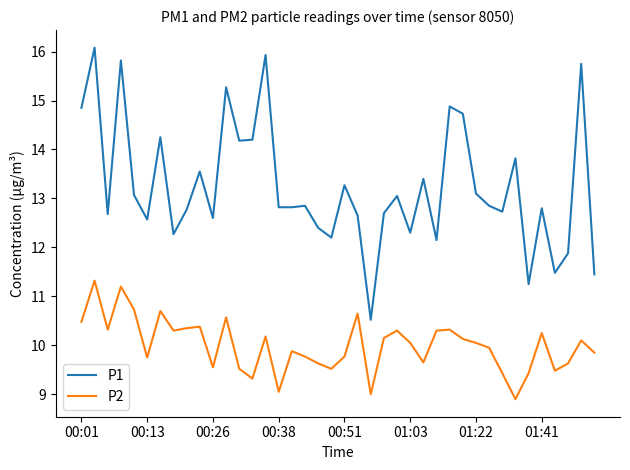

What is the maximum value for P1?

16.1